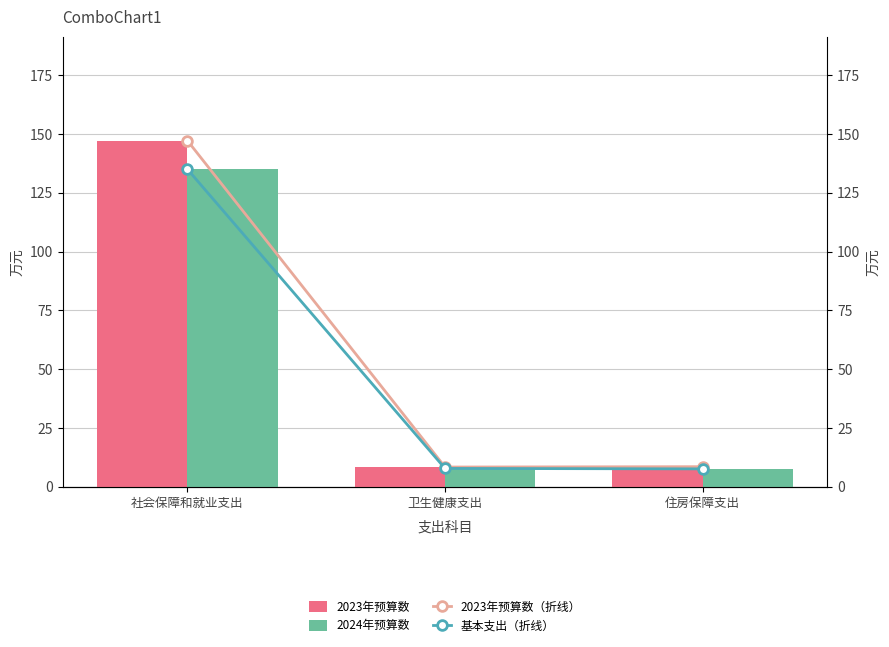

How many categories are shown in the chart?

3